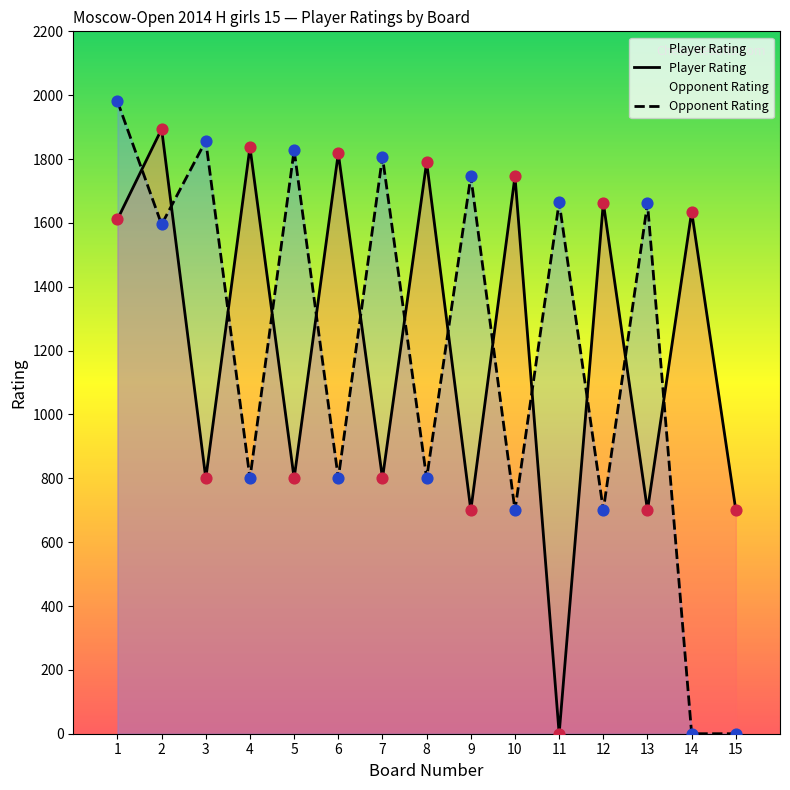

At which category is the sum across all series the highest?

1